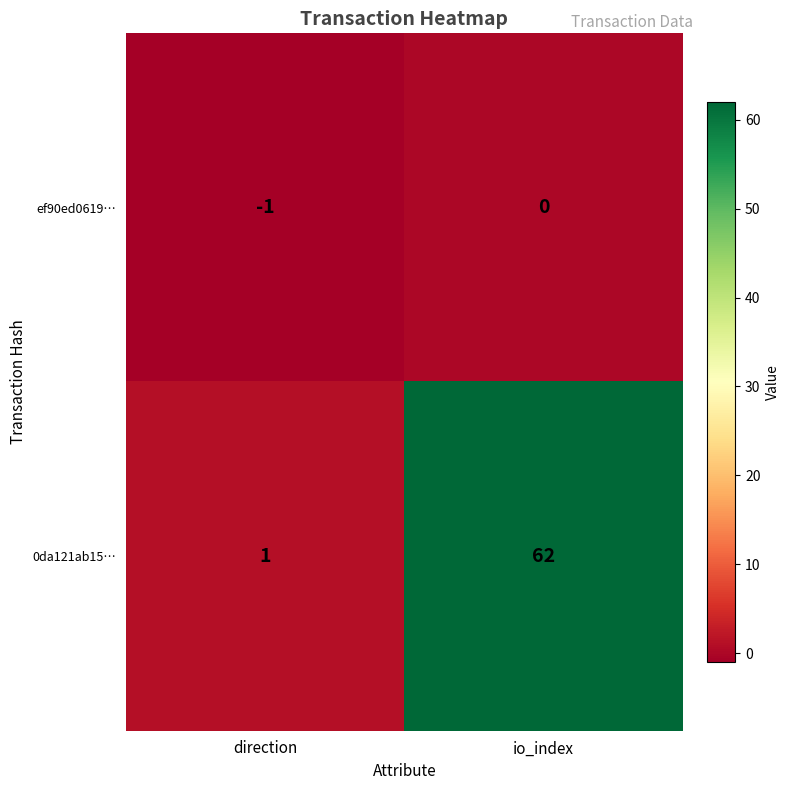

Which series has the largest total across all categories?

0da121ab15…